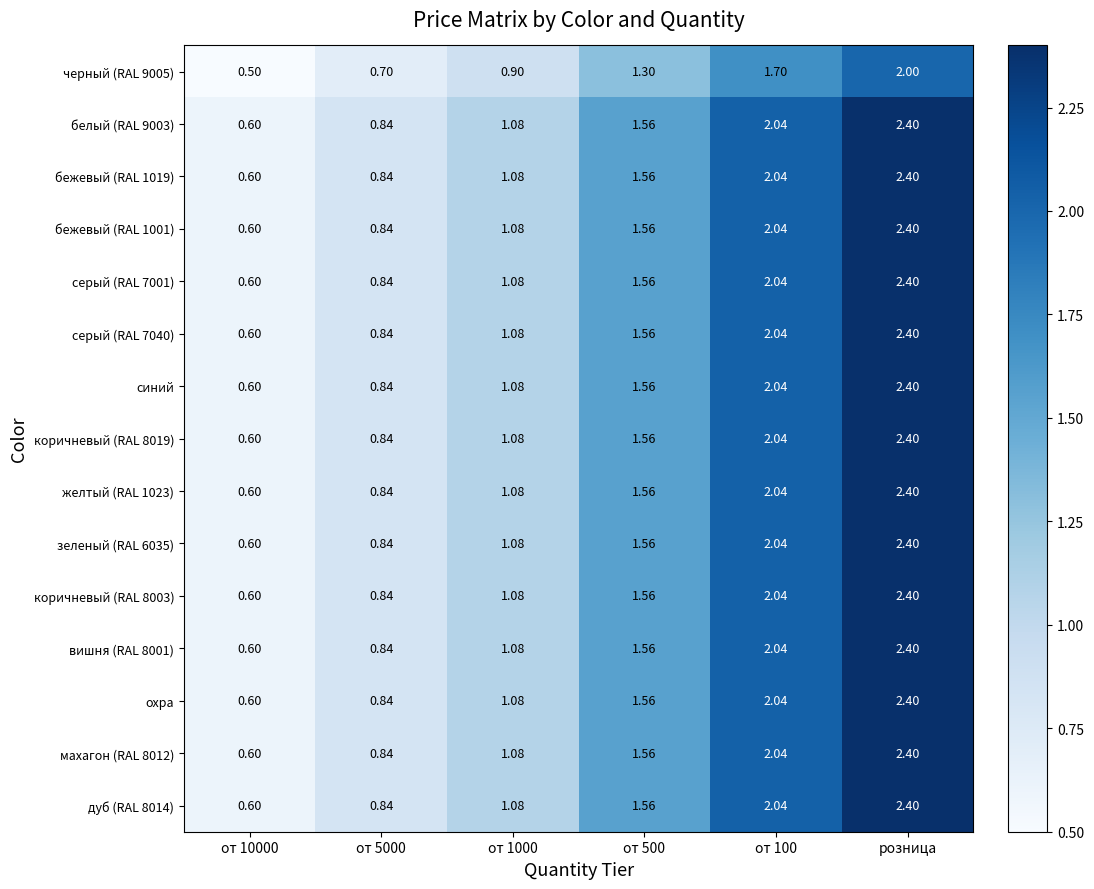

At which category is the sum across all series the highest?

розница